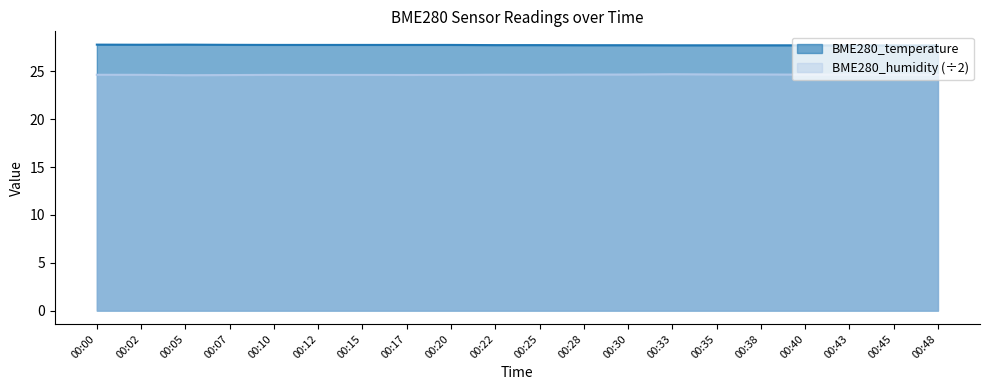

What is the highest value of the BME280_humidity series?

24.7